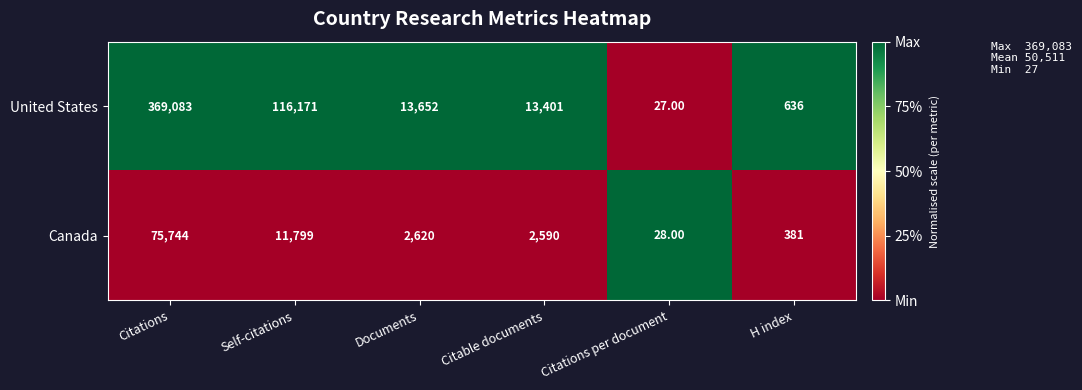

What is the difference between the maximum and minimum values in the Canada series?

75716